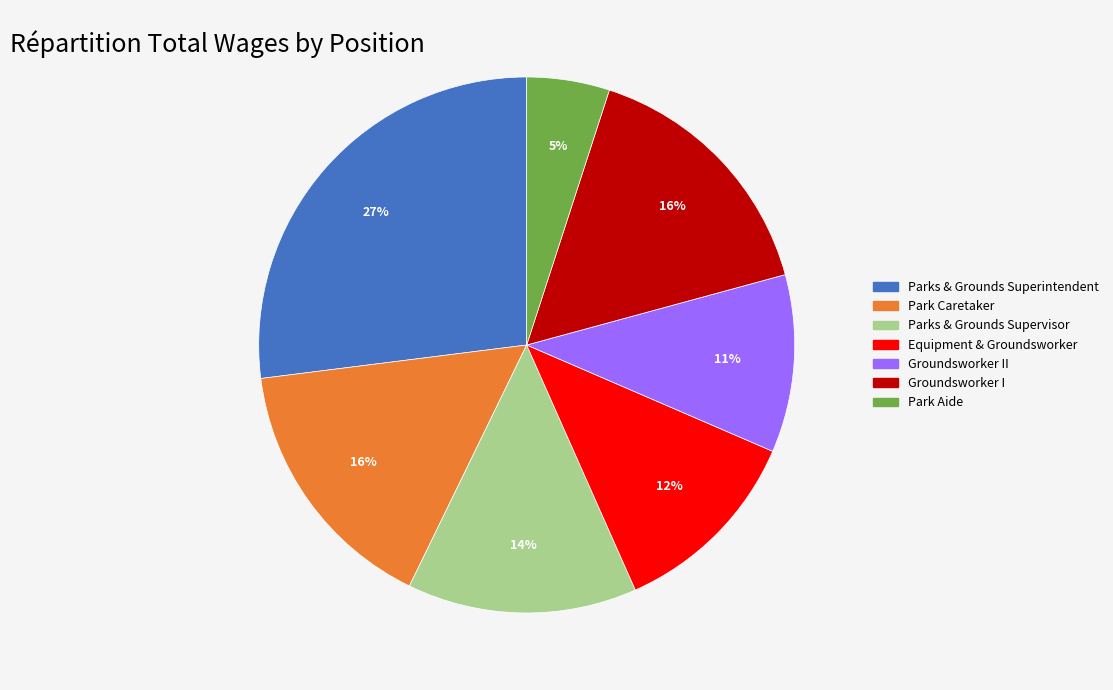

Is there any slice that represents more than half of the pie?

No